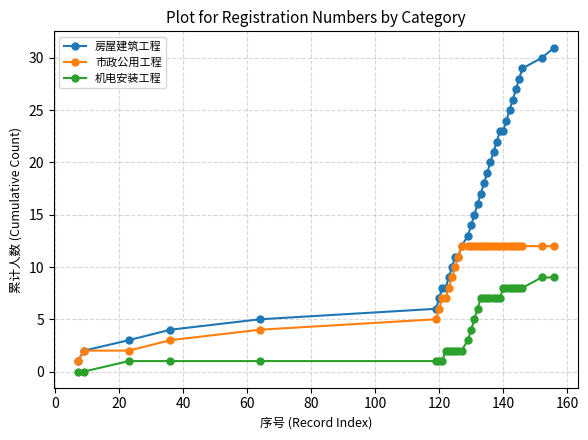

Which series has the widest spread of values?

房屋建筑工程